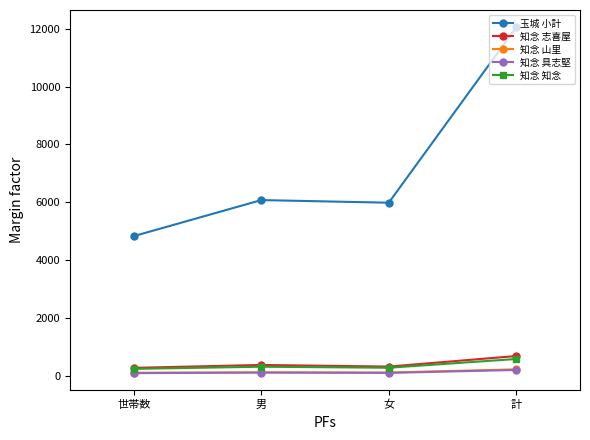

Which category has the lowest value in the 玉城 小計 series?

世帯数